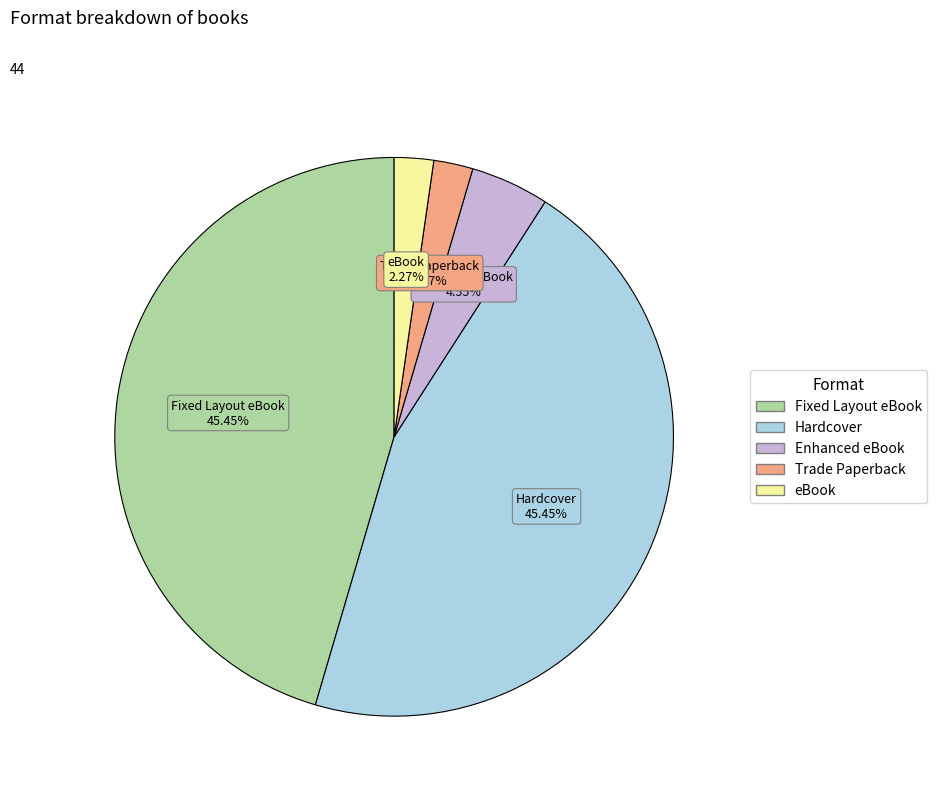

Count the number of slices in the pie.

5